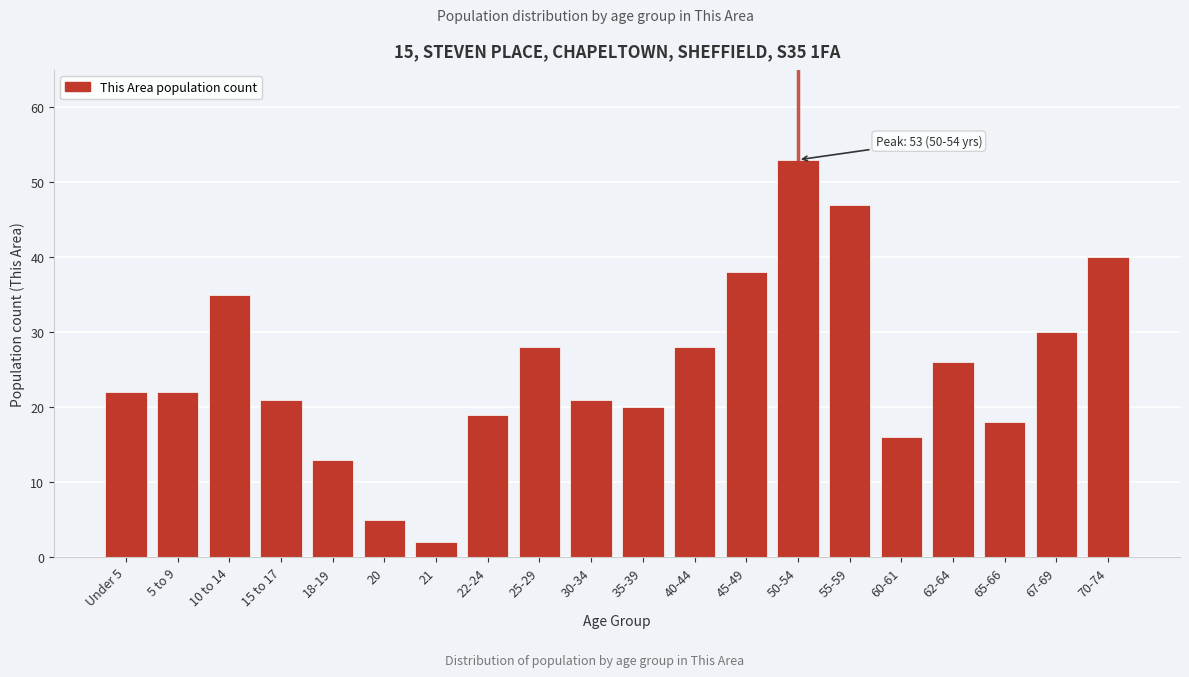

Reading left to right, list all the values displayed in this chart.

Under 5=22	5 to 9=22	10 to 14=35	15 to 17=21	18-19=13	20=5	21=2	22-24=19	25-29=28	30-34=21	35-39=20	40-44=28	45-49=38	50-54=53	55-59=47	60-61=16	62-64=26	65-66=18	67-69=30	70-74=40